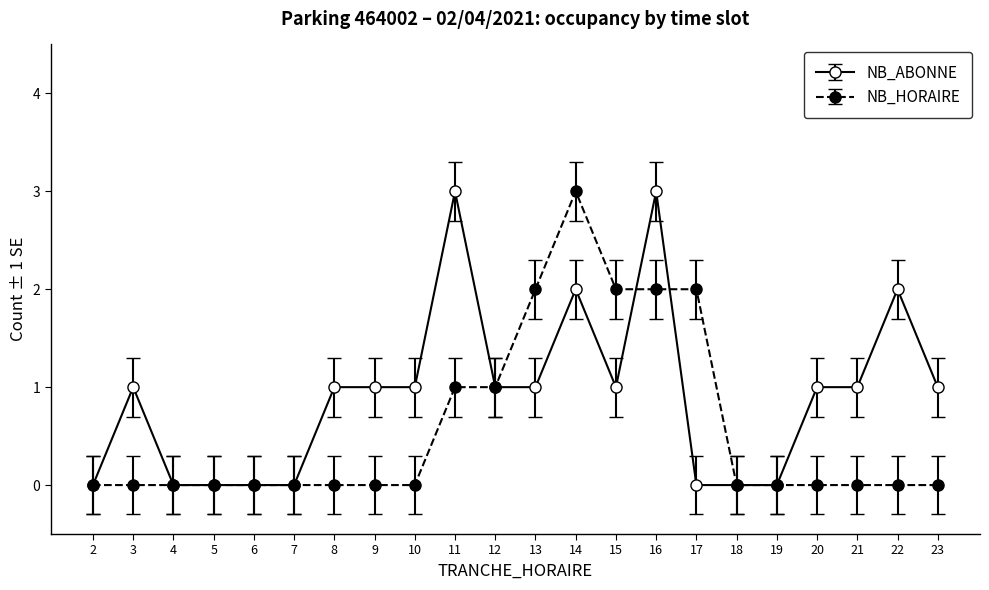

Between 13 and 17, which series saw the biggest shift?

NB_ABONNE